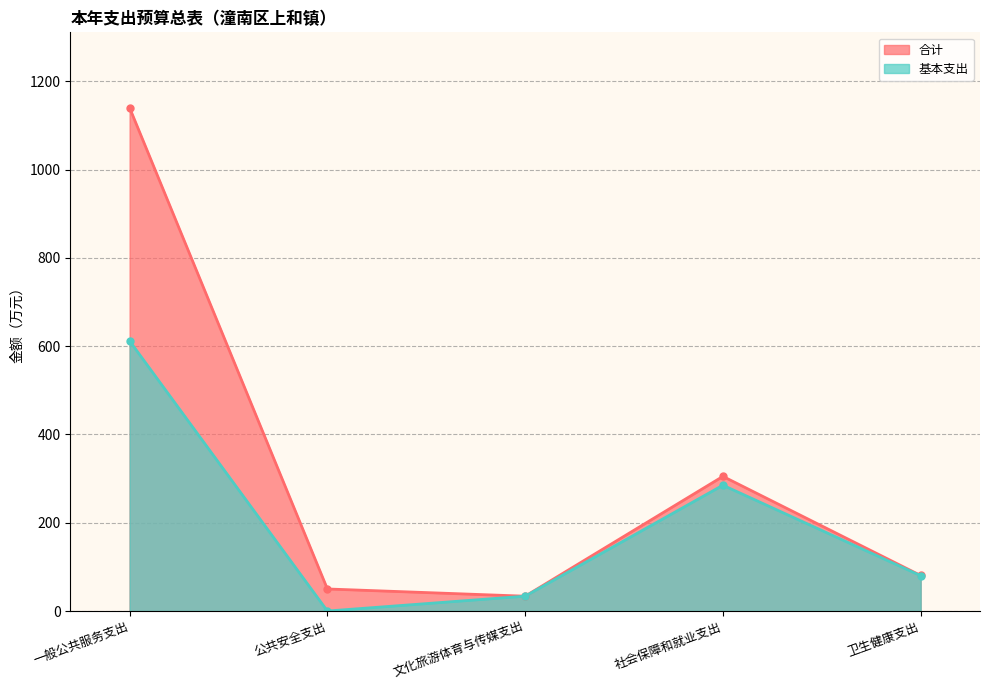

What is the difference between the second highest and minimum values in the 合计 series?

271.4